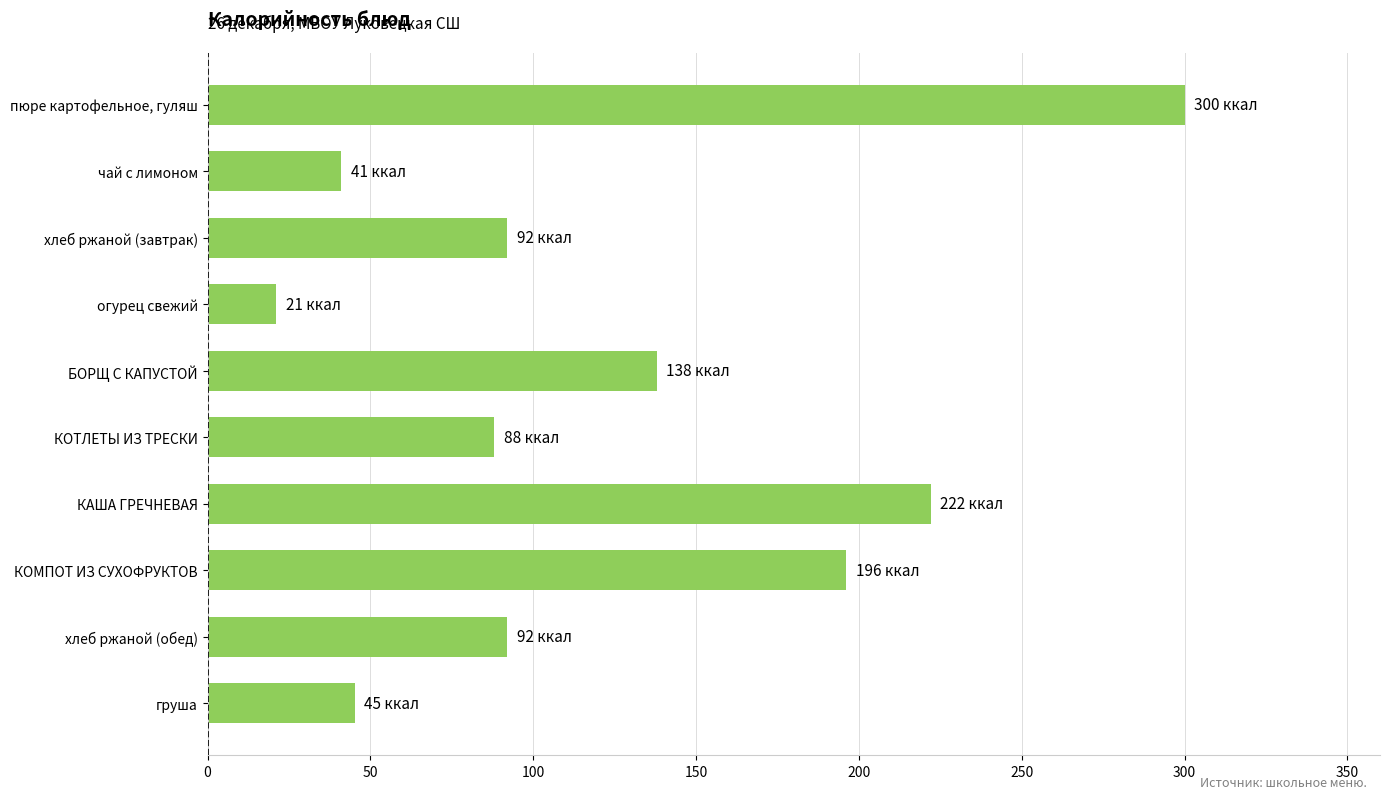

Where is the data nearest to the value 160?

БОРЩ С КАПУСТОЙ